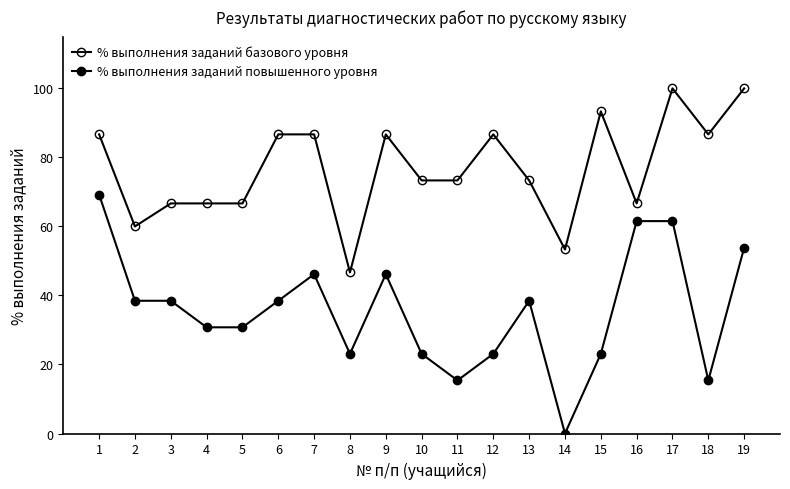

At which category does the chart reach its minimum across all series?

14